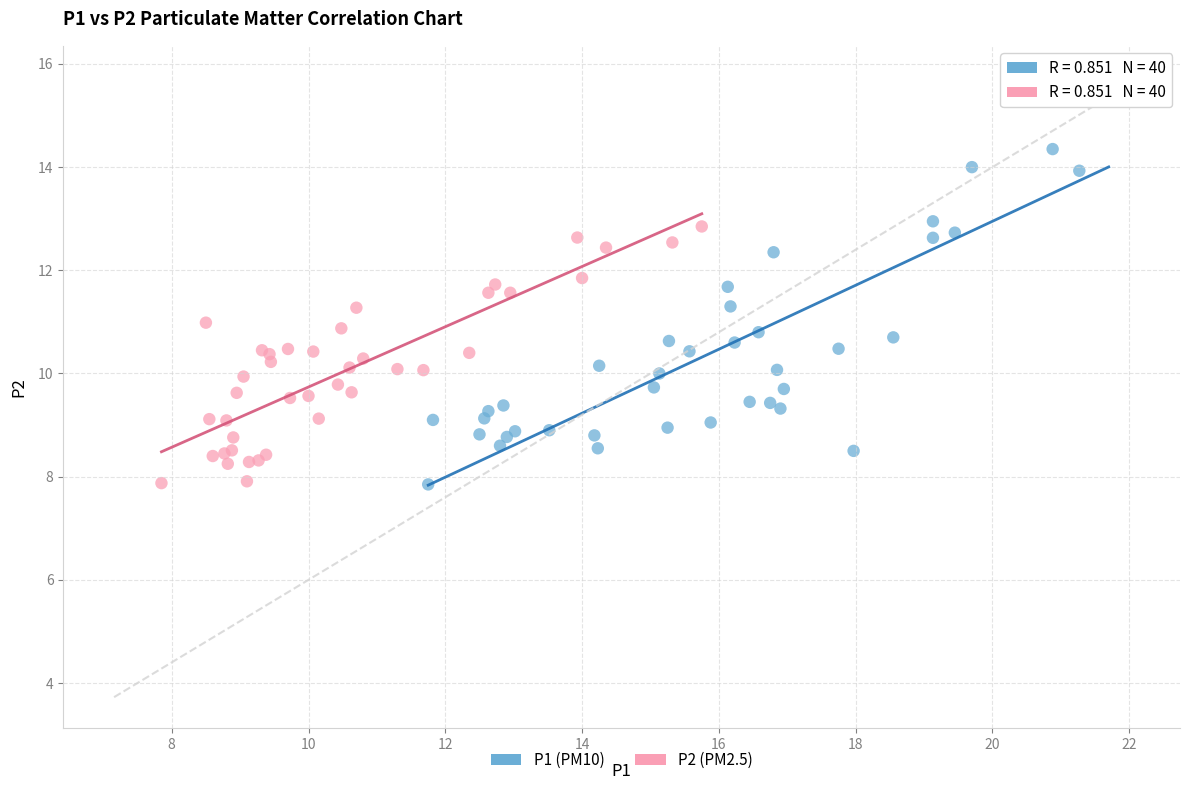

Which series reaches the maximum Y coordinate?

P1 (PM10)